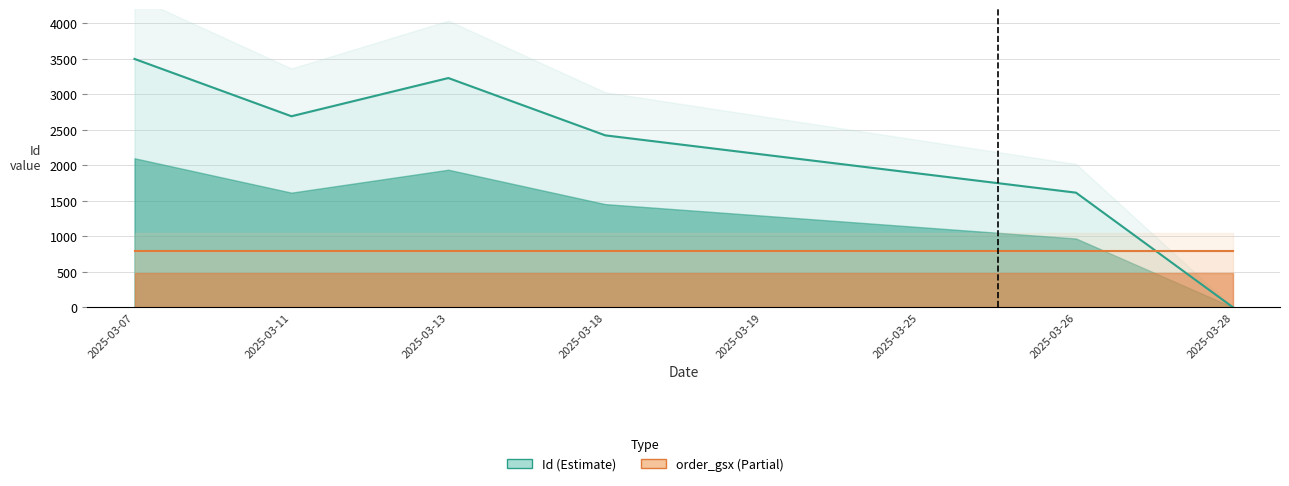

Reading left to right, transcribe all the data shown in this chart.

Id: 2025-03-07=3500.0	2025-03-11=2692.3	2025-03-13=3230.8	2025-03-18=2423.1	2025-03-19=2153.8	2025-03-25=1884.6	2025-03-26=1615.4	2025-03-28=0.0
order_gsx: 2025-03-07=800.0	2025-03-11=800.0	2025-03-13=800.0	2025-03-18=800.0	2025-03-19=800.0	2025-03-25=800.0	2025-03-26=800.0	2025-03-28=800.0